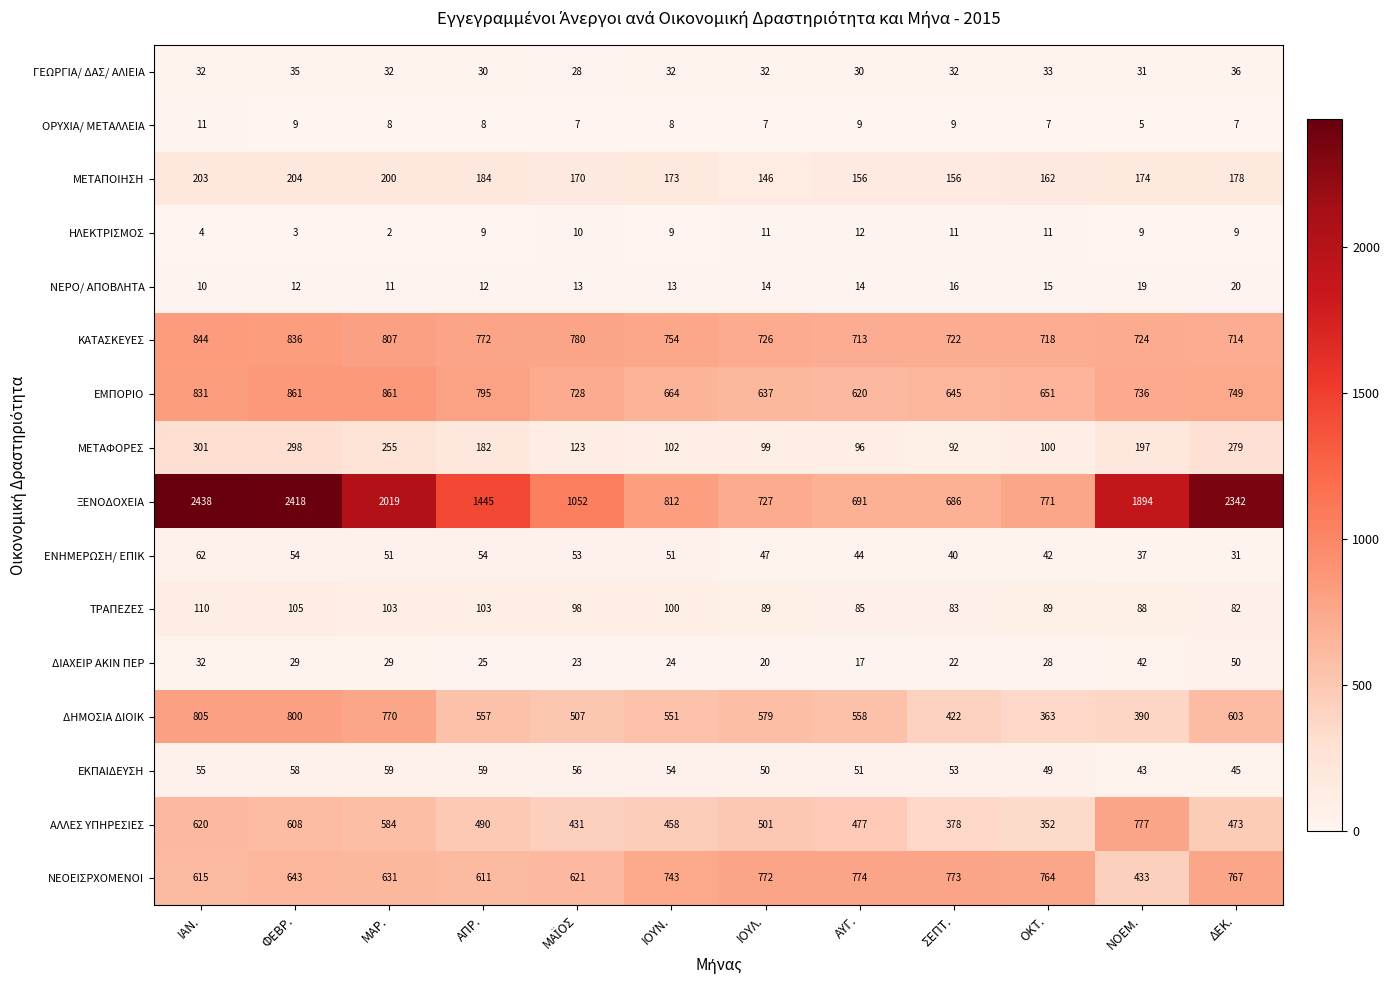

At how many categories does at least one series exceed 1145?

6